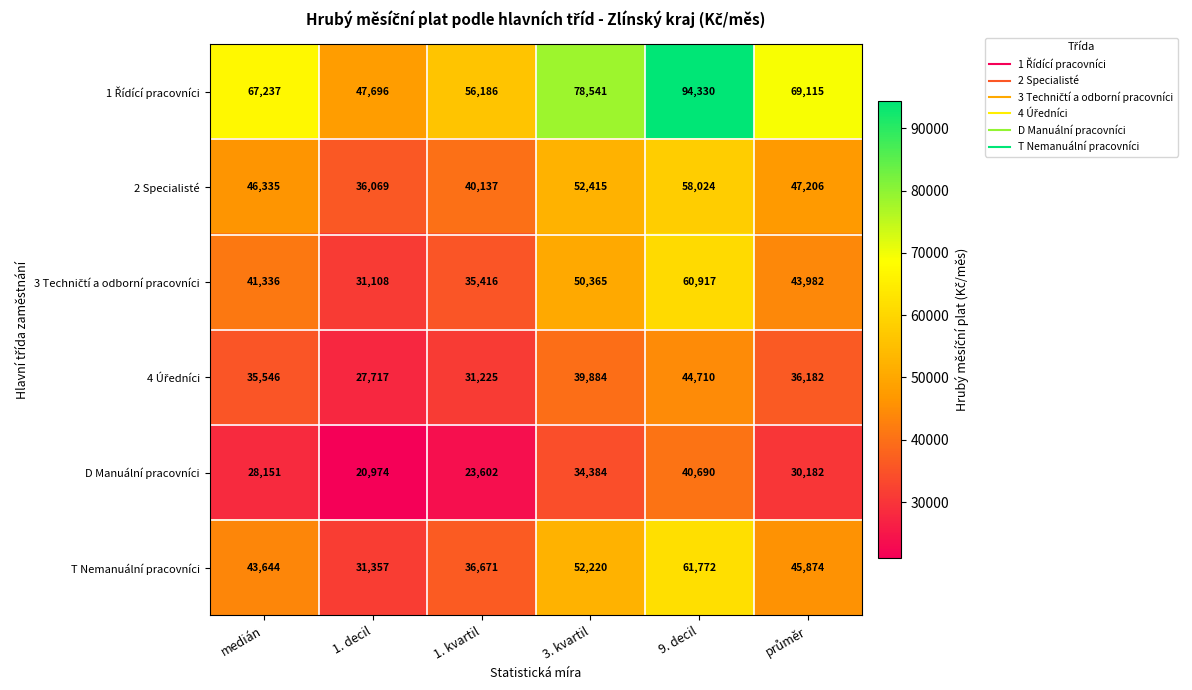

How many data points in 2 Specialisté are less than 47206?

3